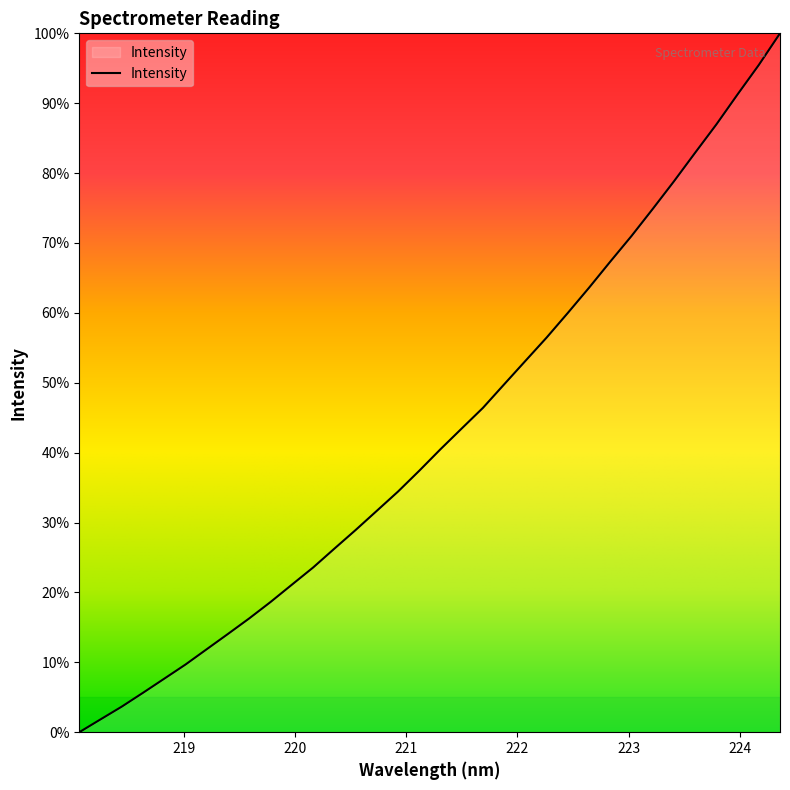

What is the maximum value shown in the chart?

100.0